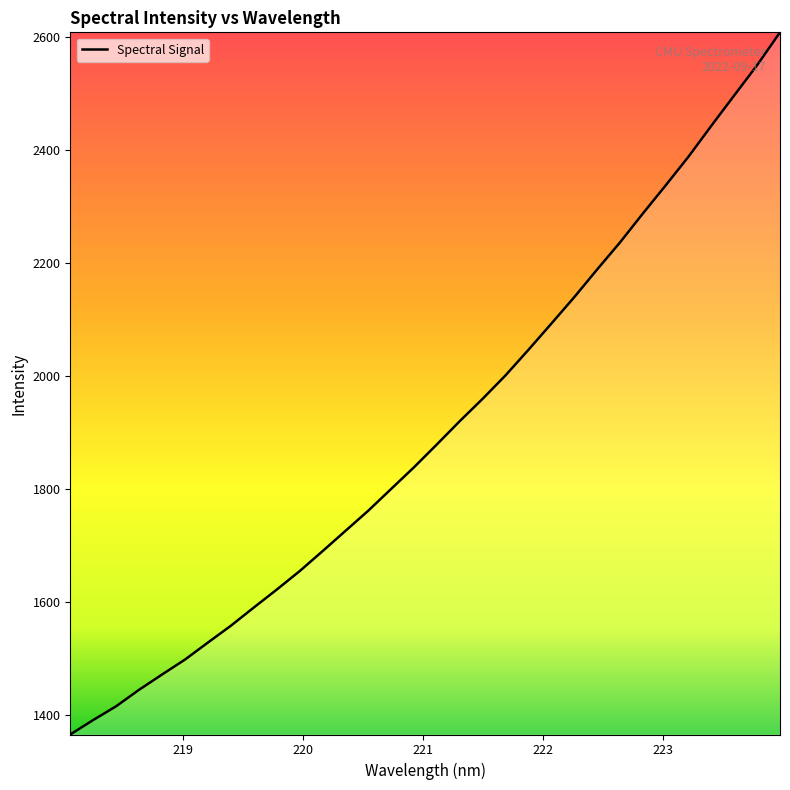

What is the maximum value shown in the chart?

2608.8